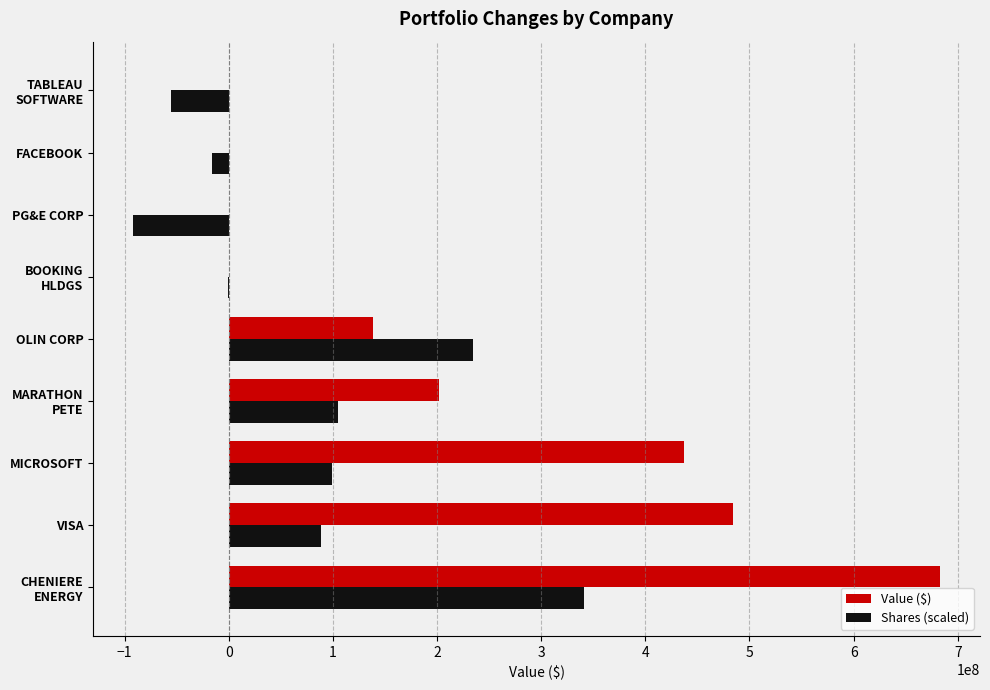

What is the total value across all series at MICROSOFT?

535728802.5